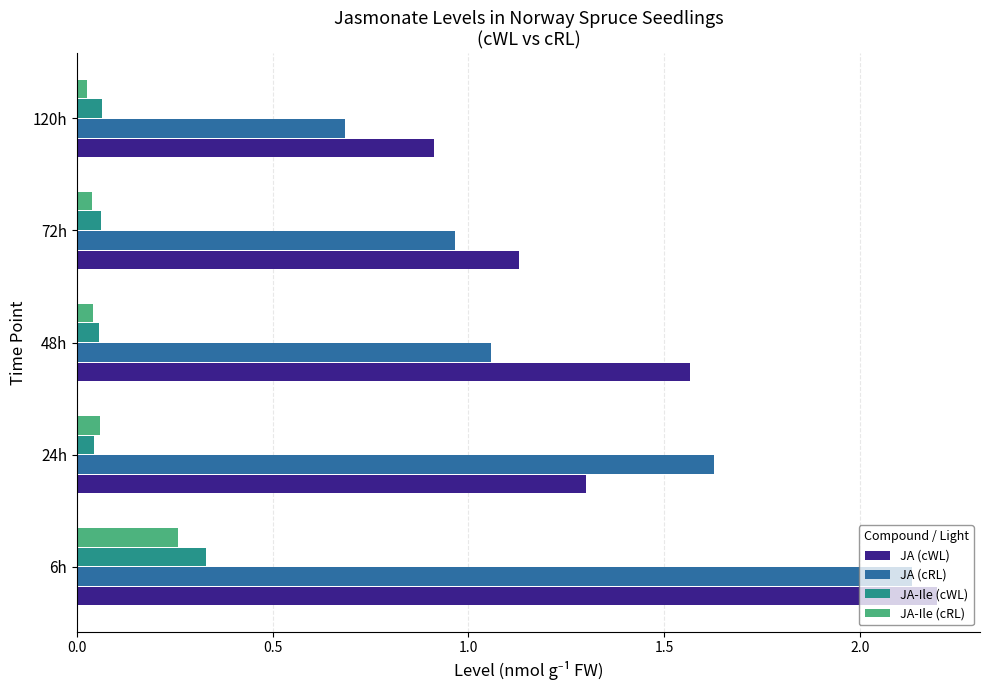

Which series has the largest total across all categories?

JA (cWL)